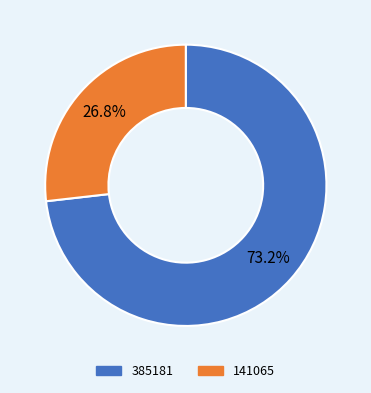

How many segments does this pie chart have?

2